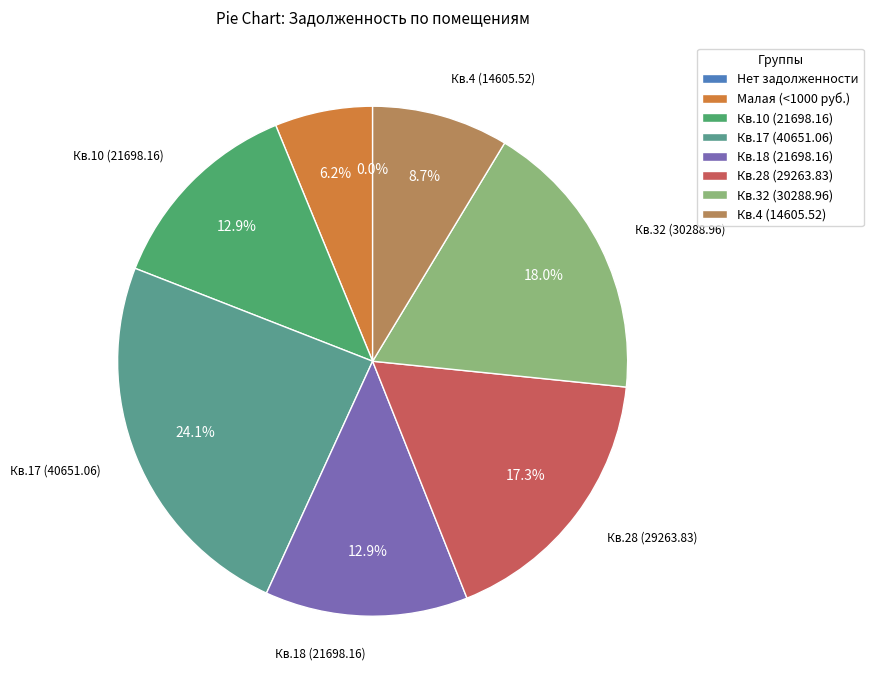

To the nearest percent, what is the difference between the largest and smallest slice percentages?

24%